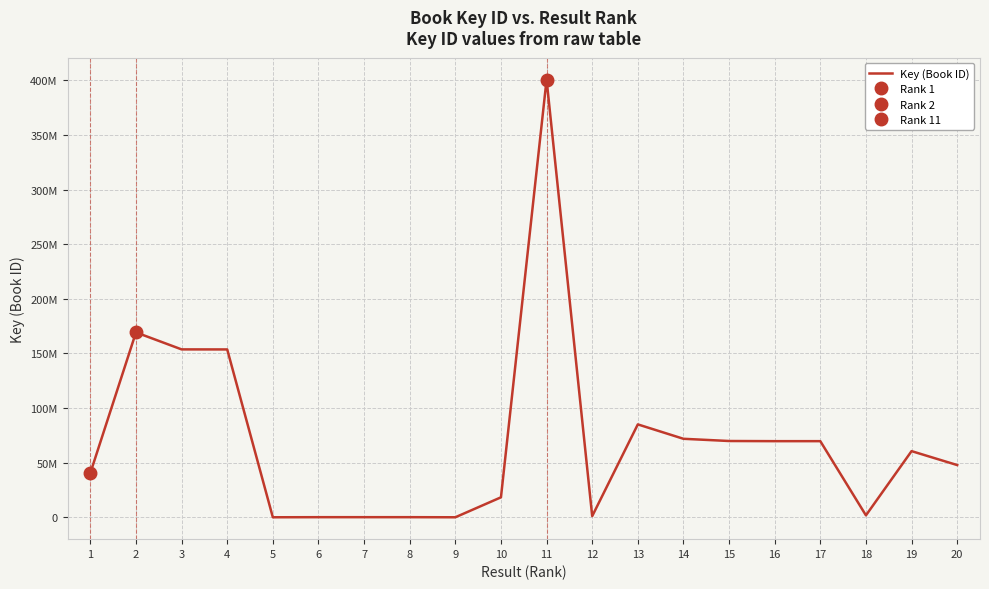

How many lines are shown in the chart?

1